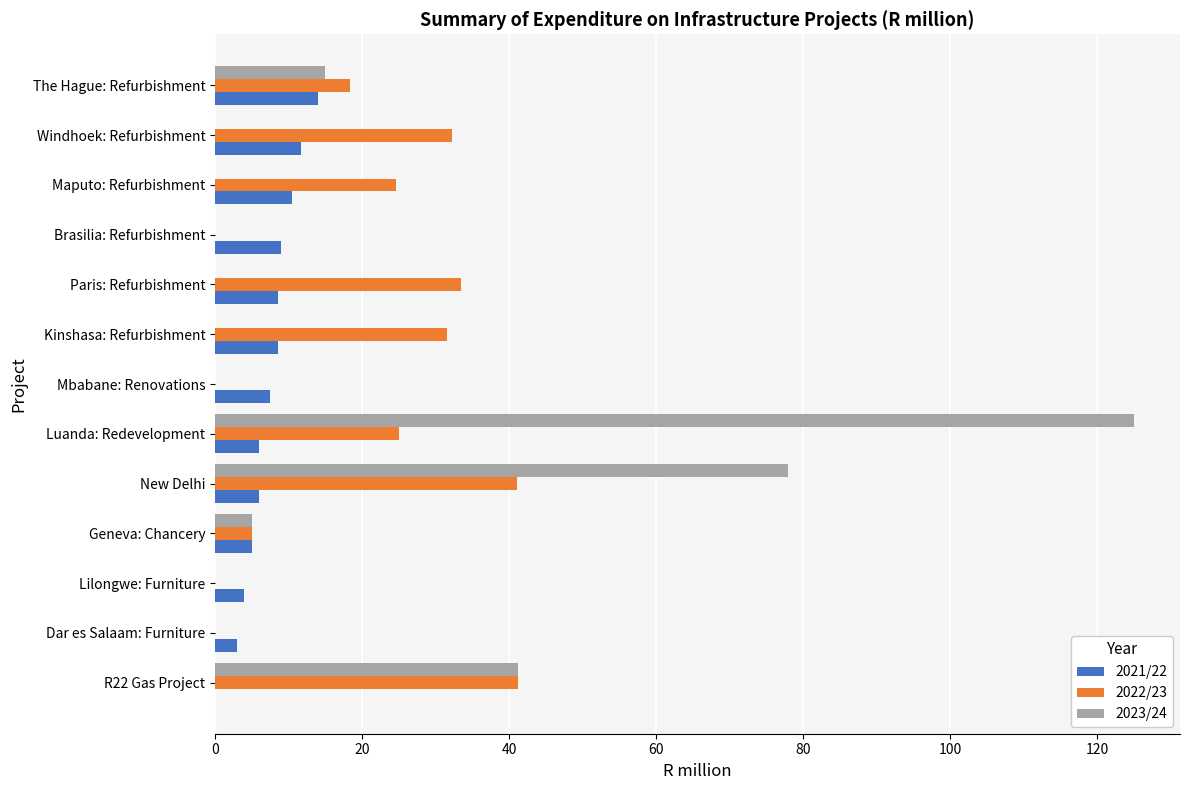

What is the highest value of the 2022/23 series?

41.2